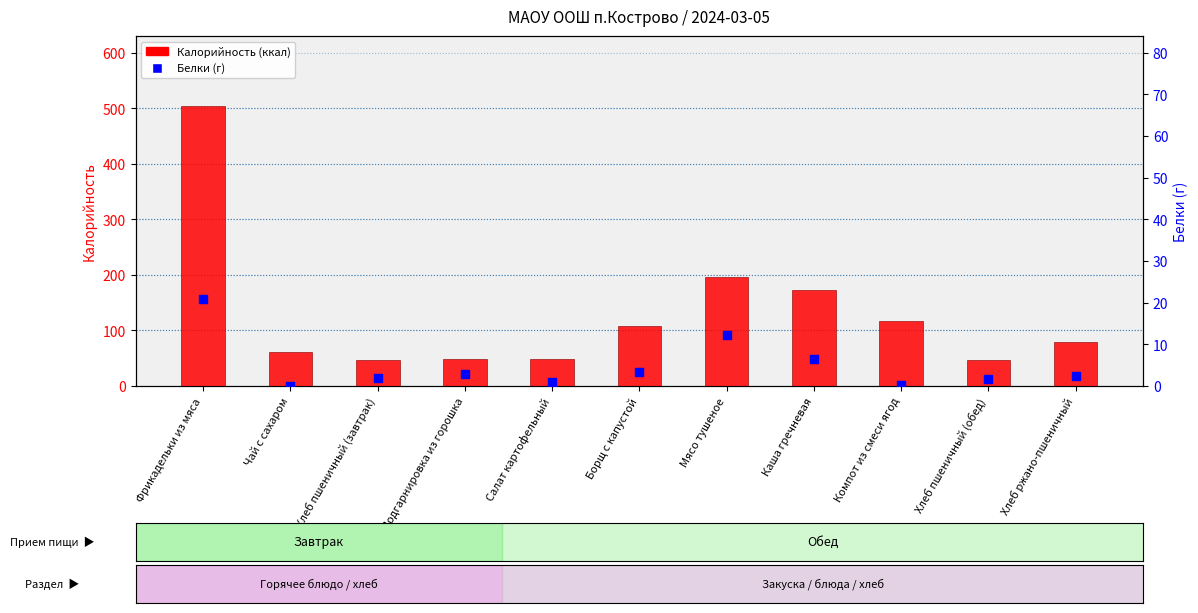

What is the total value across all series at Чай с сахаром?

62.0